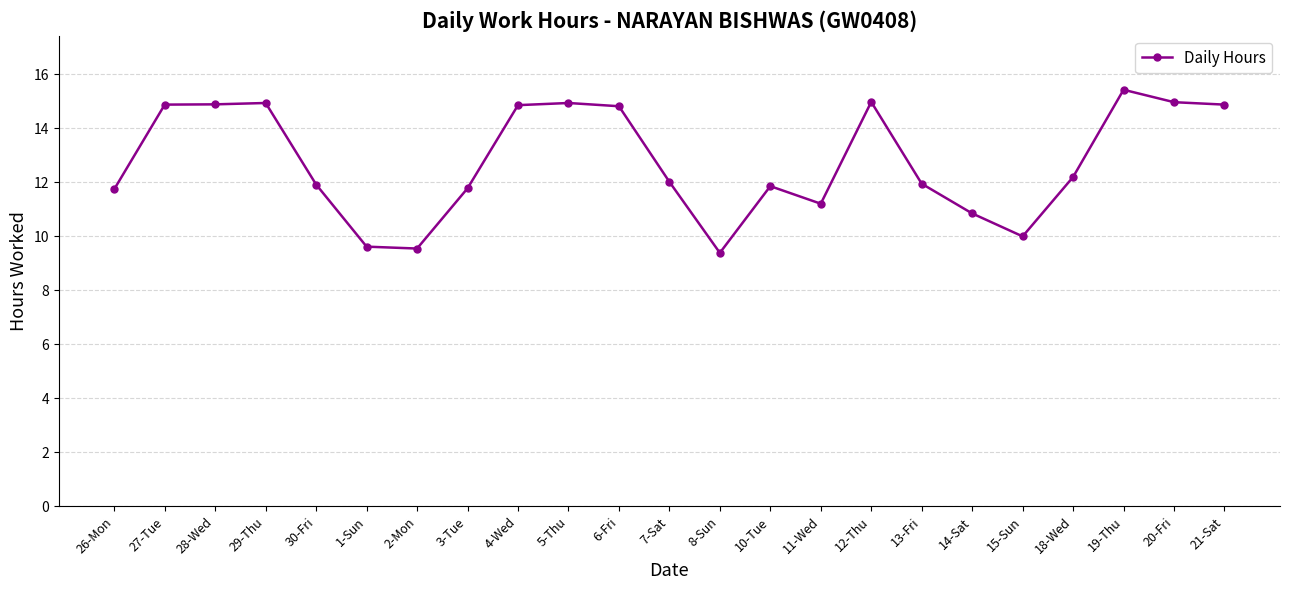

The chart shows a value of 20.1 at 3-Tue. True or false?

False